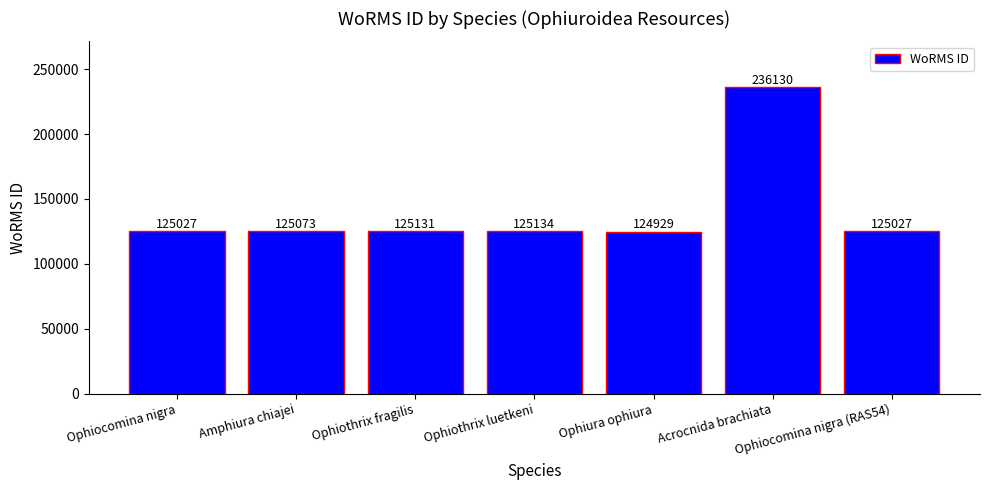

Reading right to left, transcribe all the data shown in this chart.

125027	236130	124929	125134	125131	125073	125027